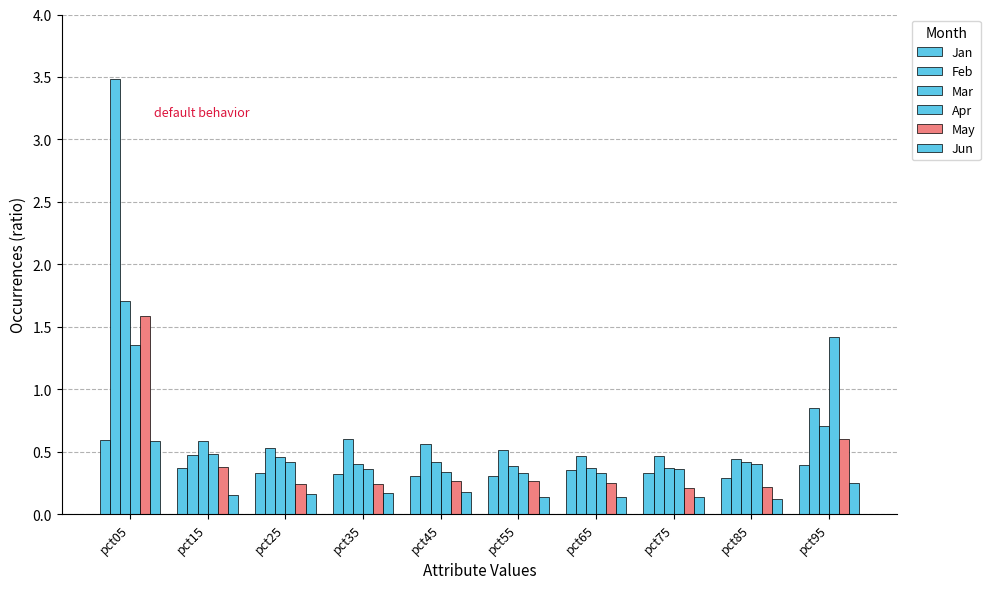

True or false: Jan has a value of 0.3 at pct25.

True